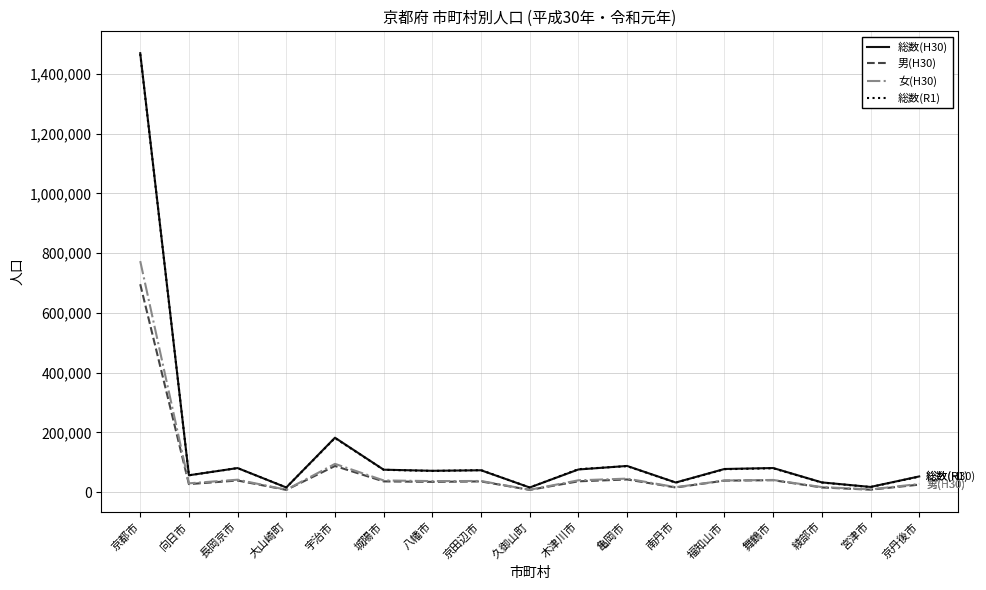

At which category is the sum across all series the highest?

京都市